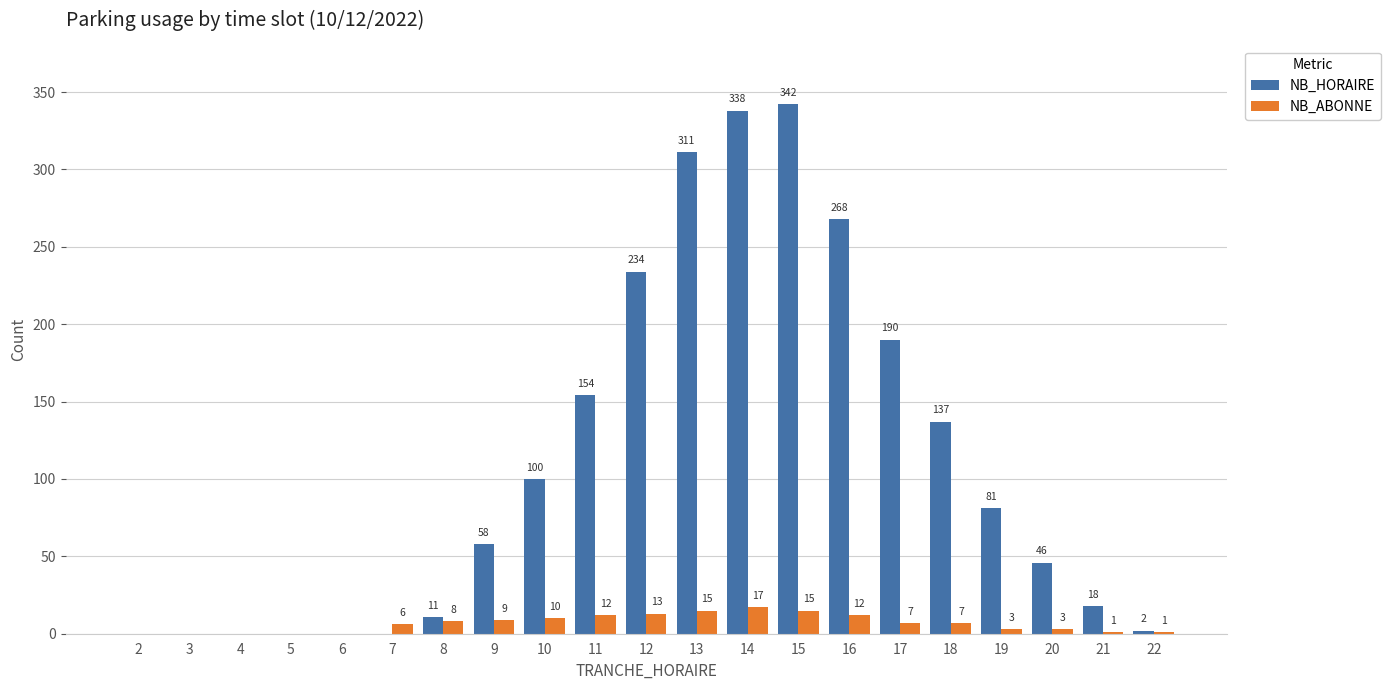

Is the value of NB_ABONNE at 10 greater than the value of NB_HORAIRE at 20?

No